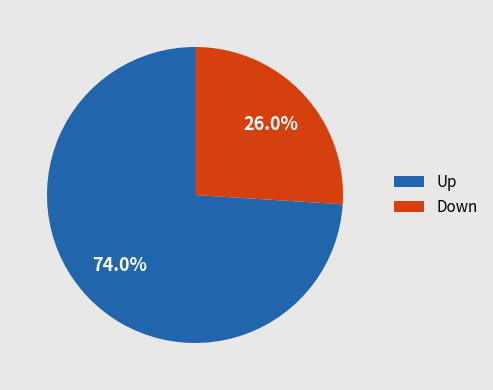

How many segments does this pie chart have?

2